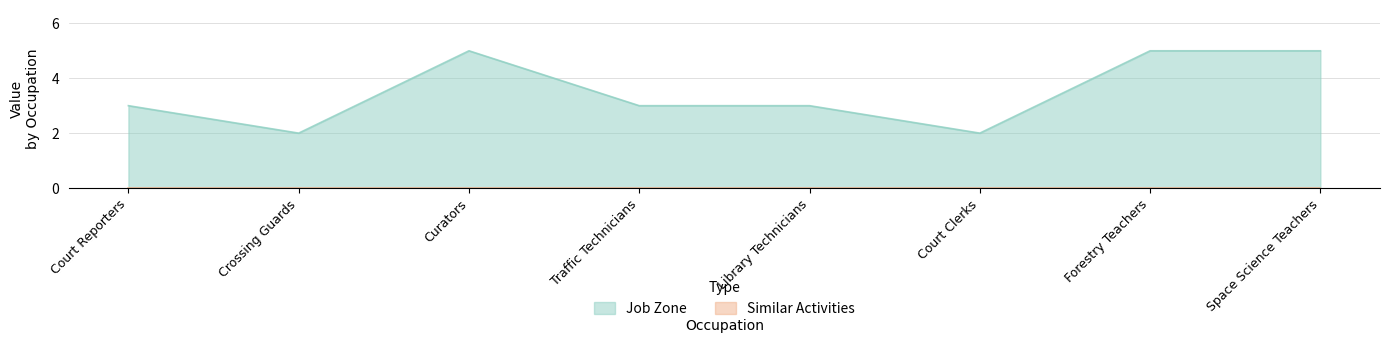

Reading left to right, extract all data points from this chart.

3	2	5	3	3	2	5	5